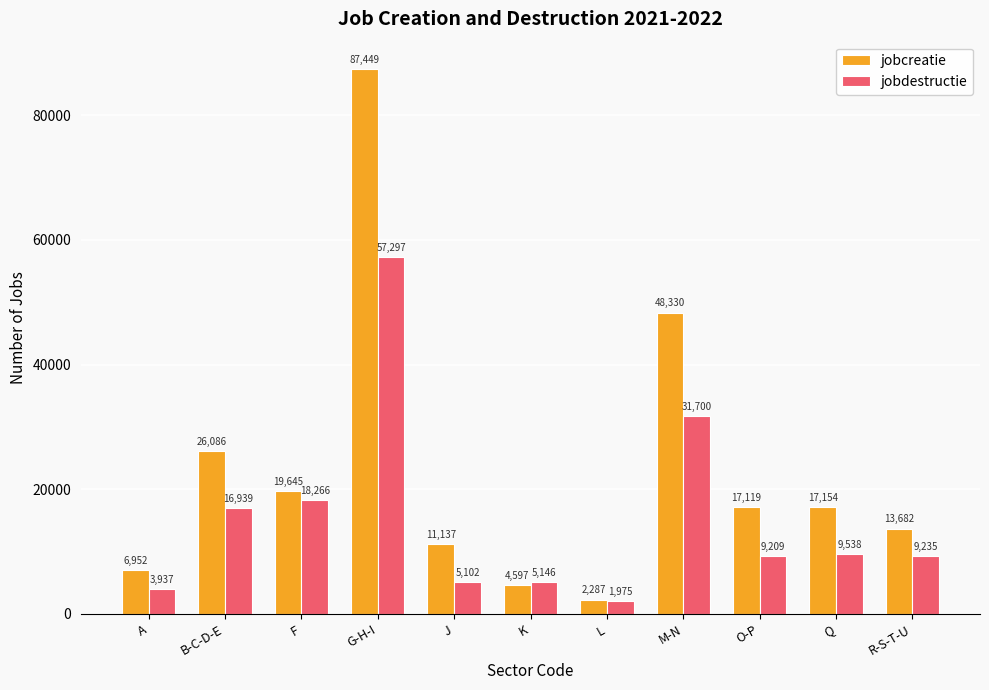

Read the jobdestructie value at O-P, to the nearest 50.

9200